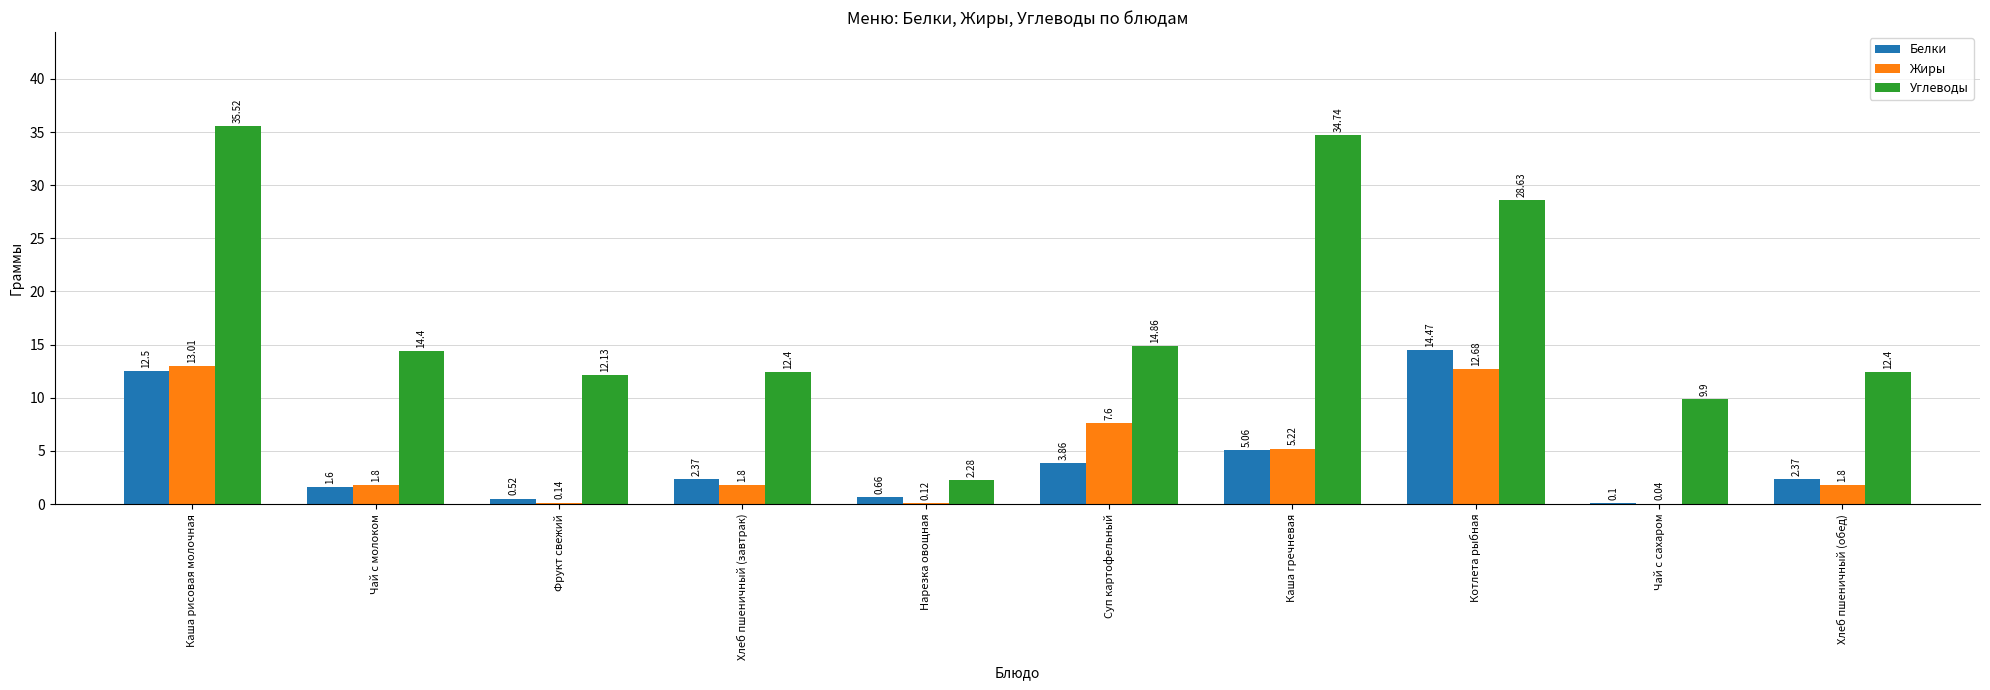

What is the sum of all Углеводы values?

177.3